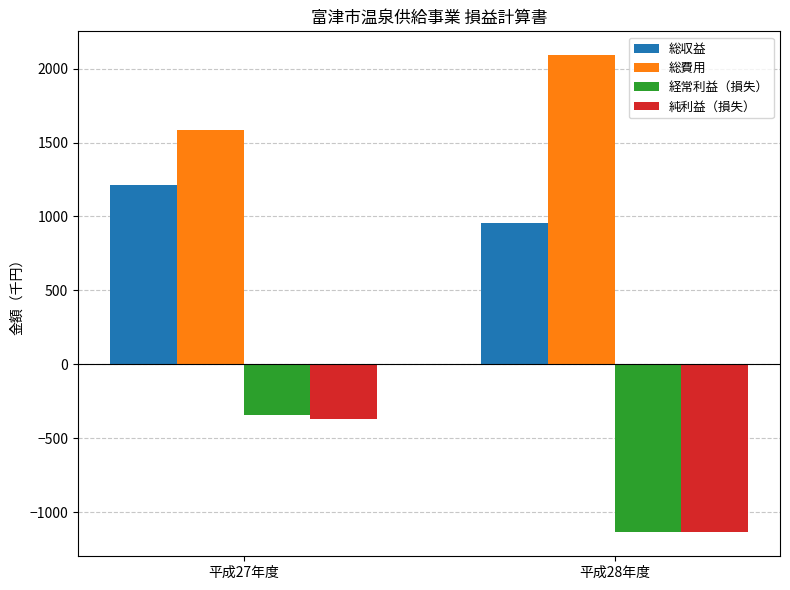

How many bars are there in total?

8